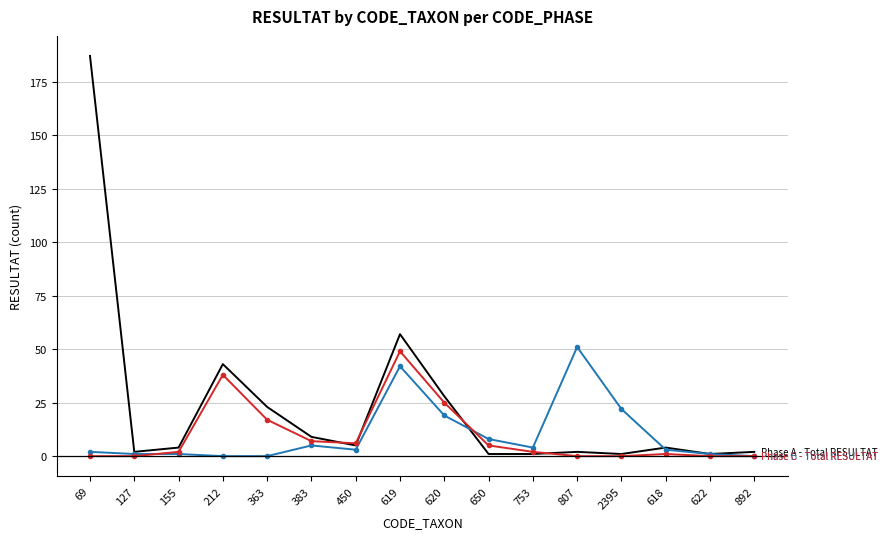

What is the difference between the highest and lowest values at 619?

15